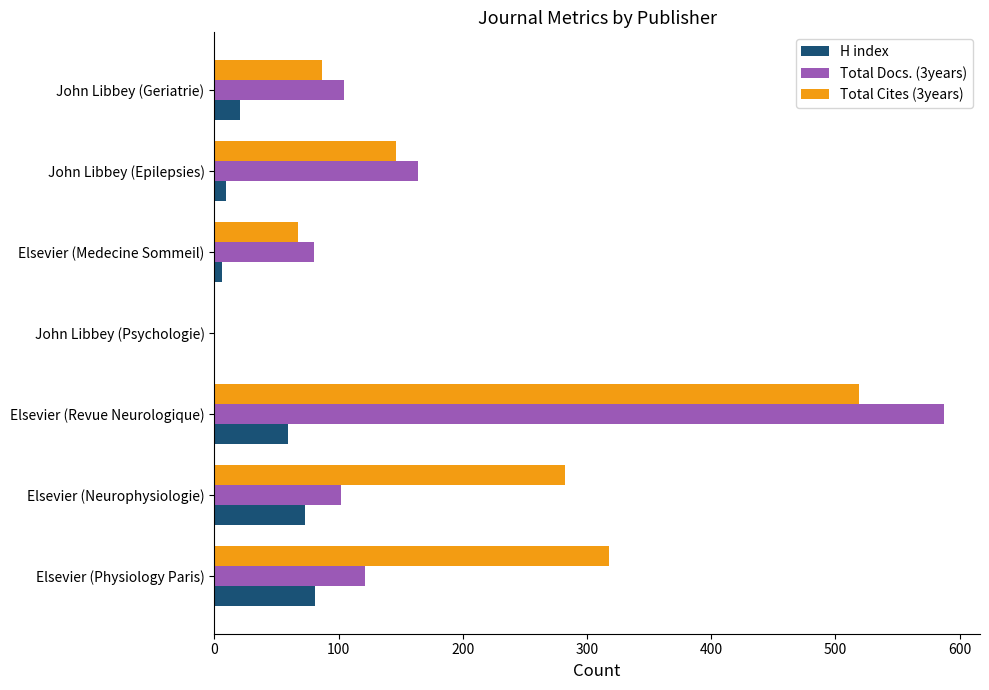

Is it true that Total Docs. (3years) equals 1033 at Elsevier (Revue Neurologique)?

False